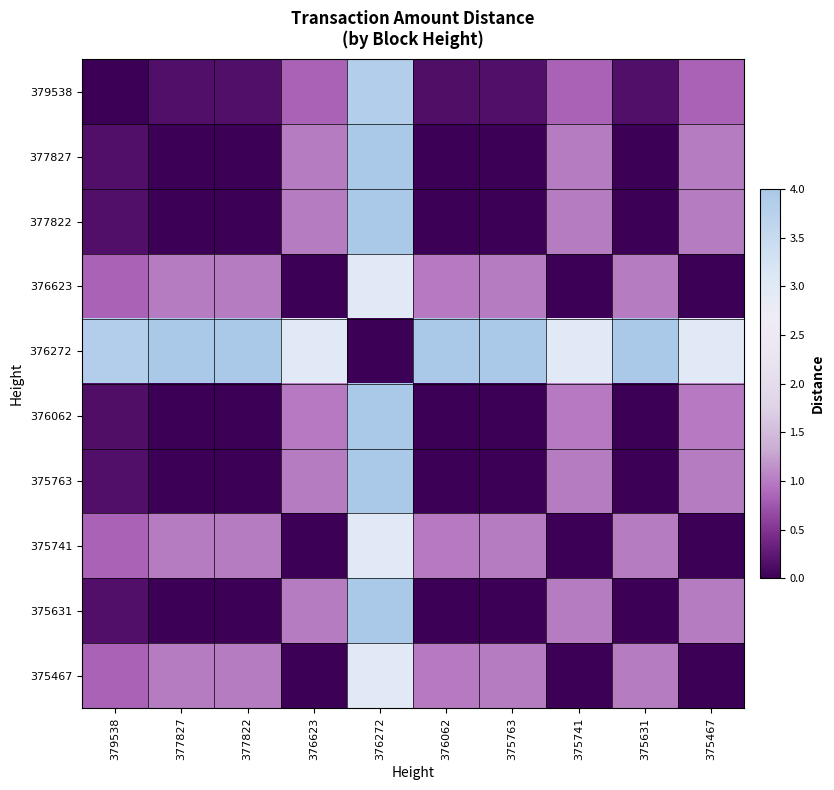

Rank the series by their maximum value, from lowest to highest.

376623, 375741, 375467, 379538, 376062, 377827, 377822, 376272, 375763, 375631